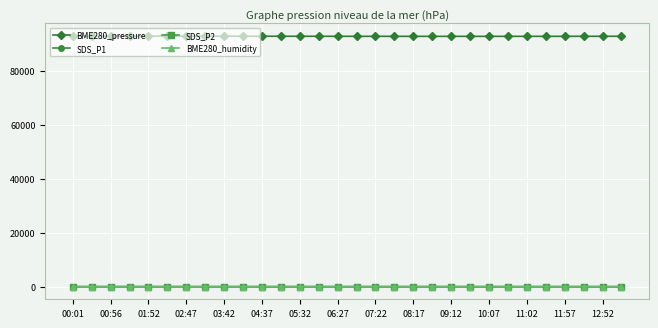

True or false: SDS_P1 has more than 1 interior local peaks.

True